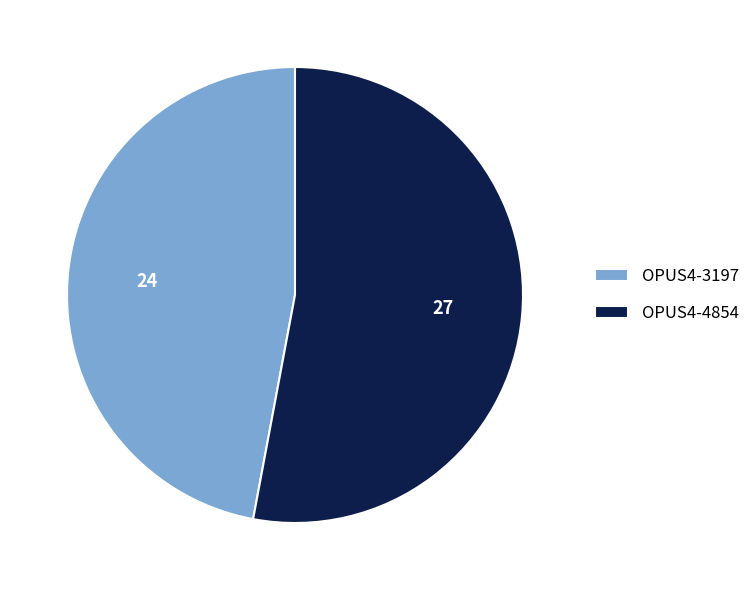

How many slices are in this pie chart?

2